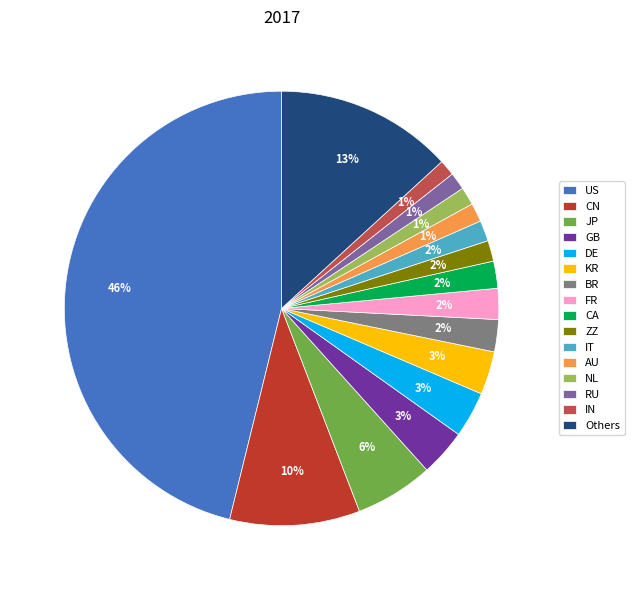

Which has a higher value, IT or Others?

Others